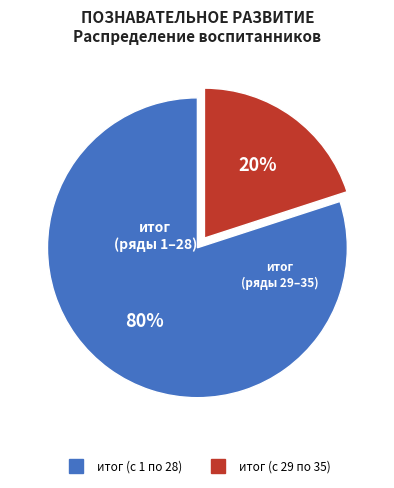

How many segments does this pie chart have?

2